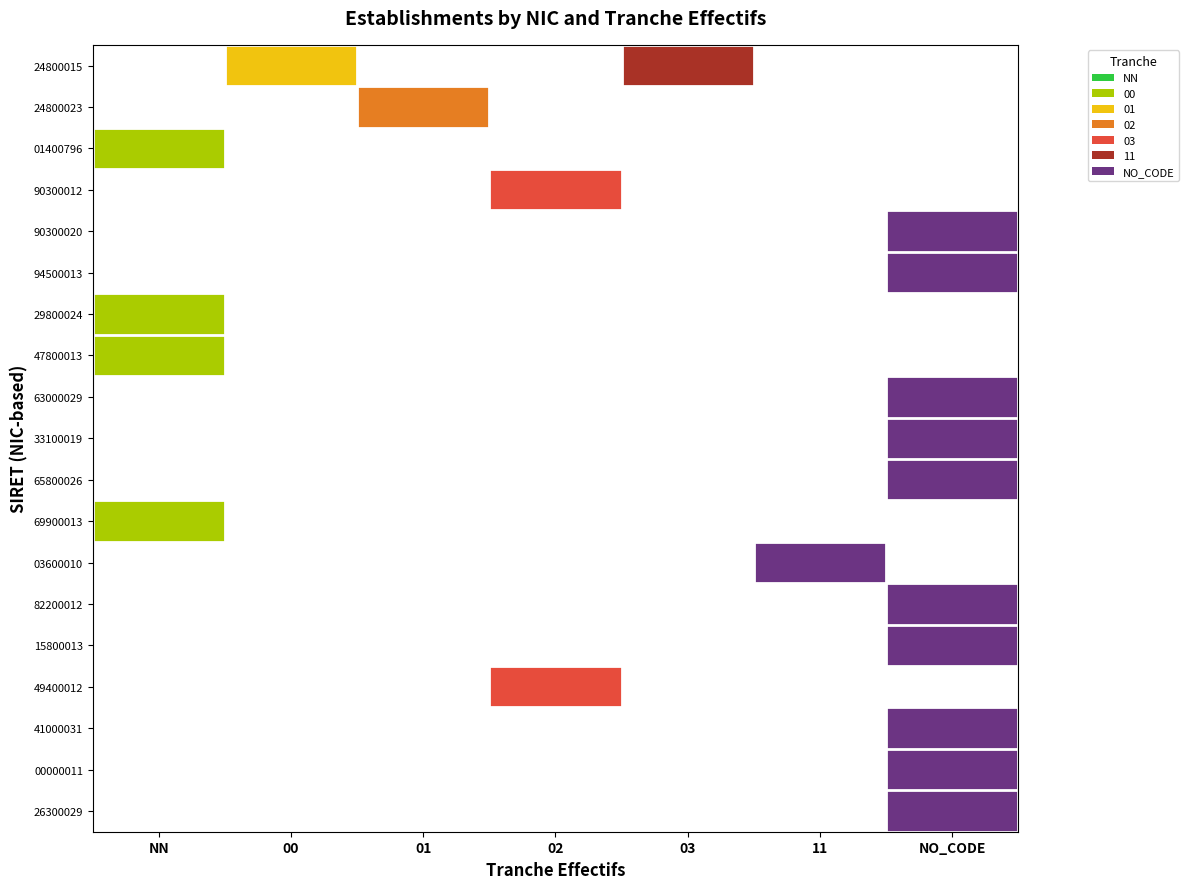

How many positive values does the 63000029 series have?

1